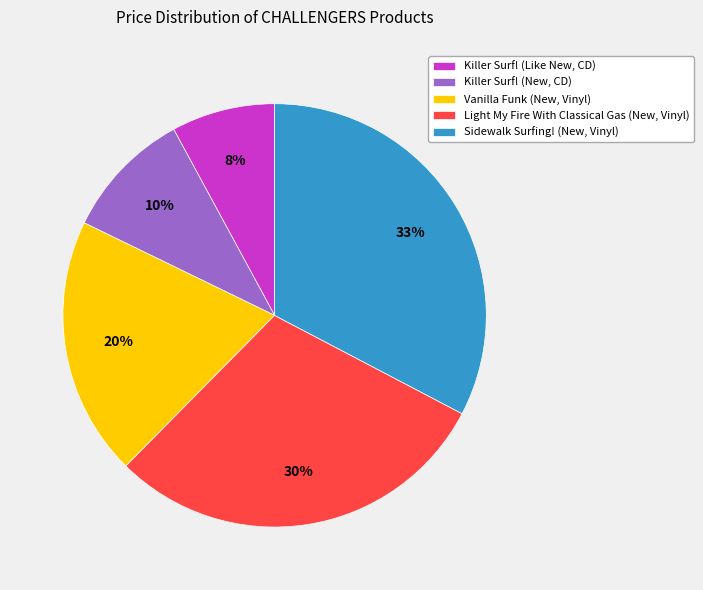

To the nearest percent, what portion does Killer Surf! (Like New, CD) represent?

8%